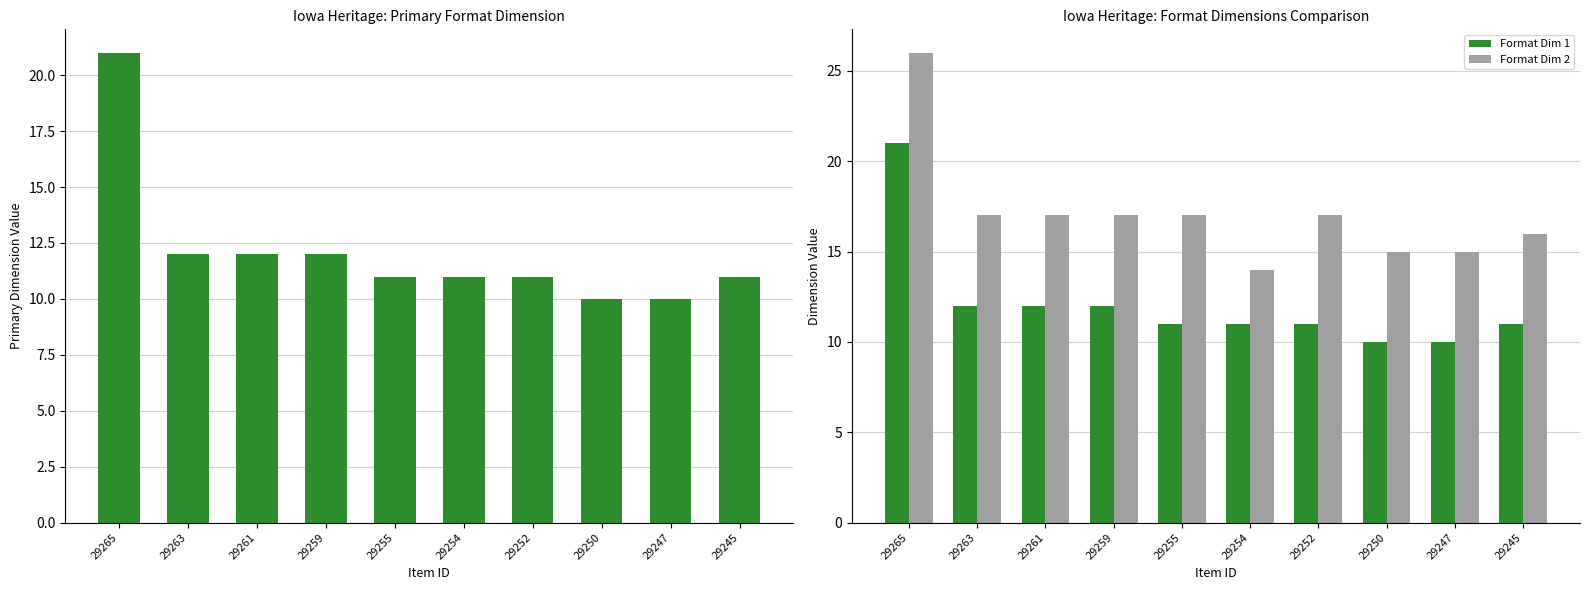

Is it true that Format Dim 2 equals 17 at 29259?

True